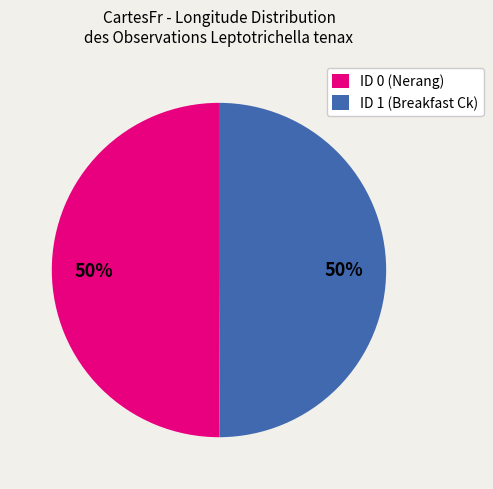

To the nearest percent, what percentage of the pie is ID 0 (Nerang)?

50%